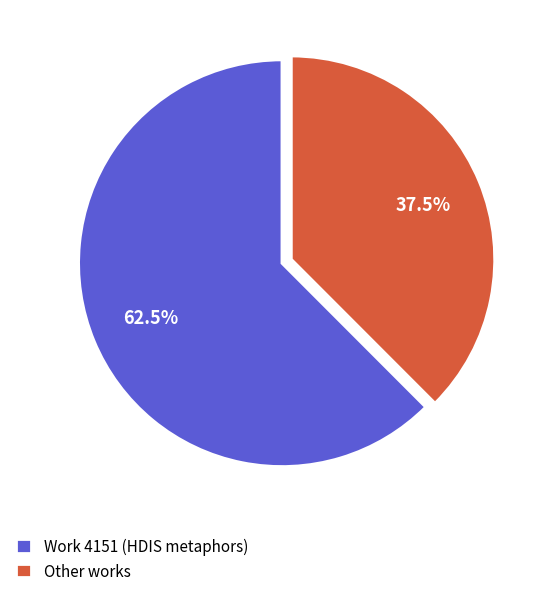

What is the largest slice in the pie chart?

Work 4151 (HDIS metaphors)